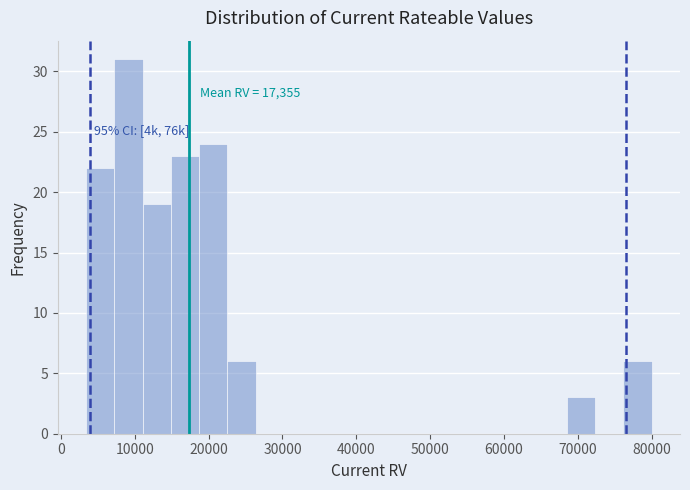

Around what value on the x-axis is the tallest bar? Give the approximate position of its centre, as read against the axis.

9000